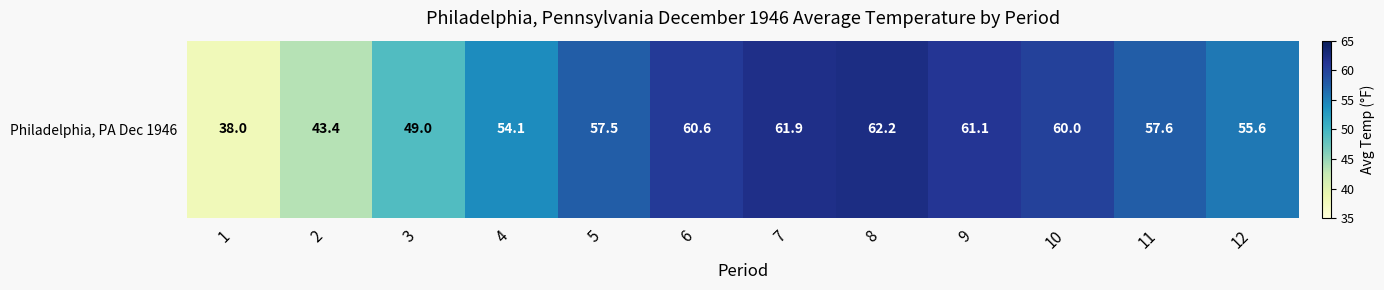

List the labels in order of value, largest first.

8, 7, 9, 6, 10, 11, 5, 12, 4, 3, 2, 1